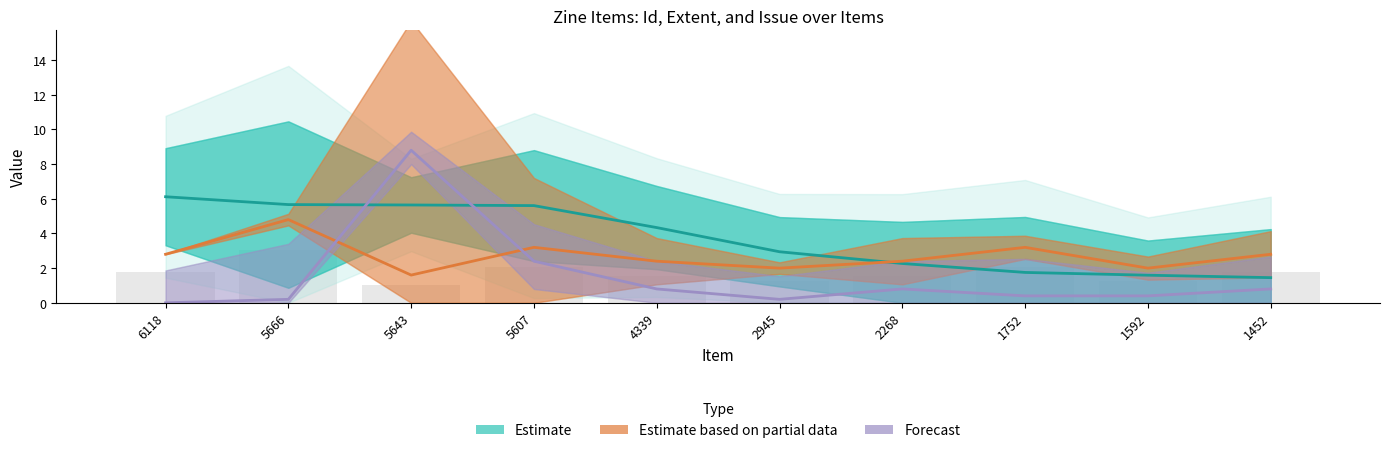

What is the spread (max minus min) of values at 2945?

2.7